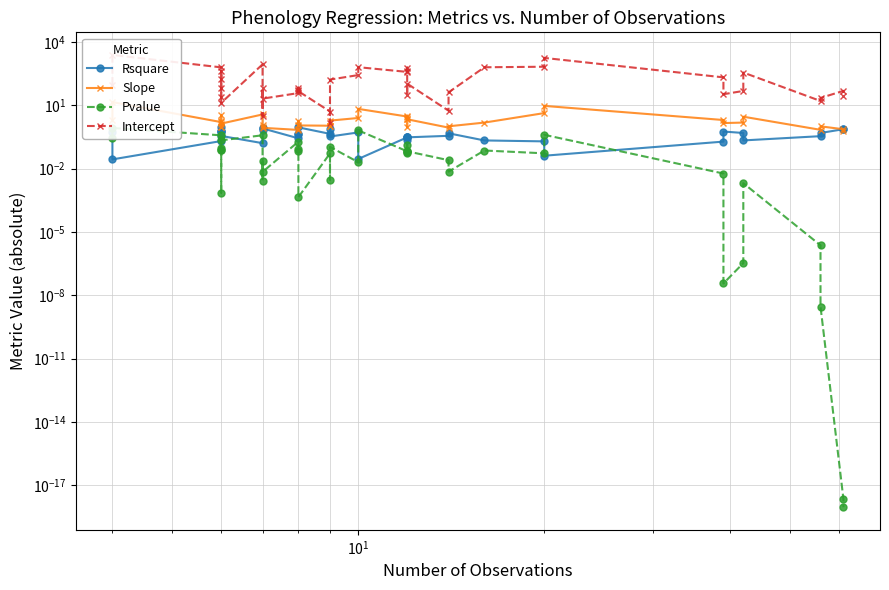

How many interior local valleys does the Slope series have?

9